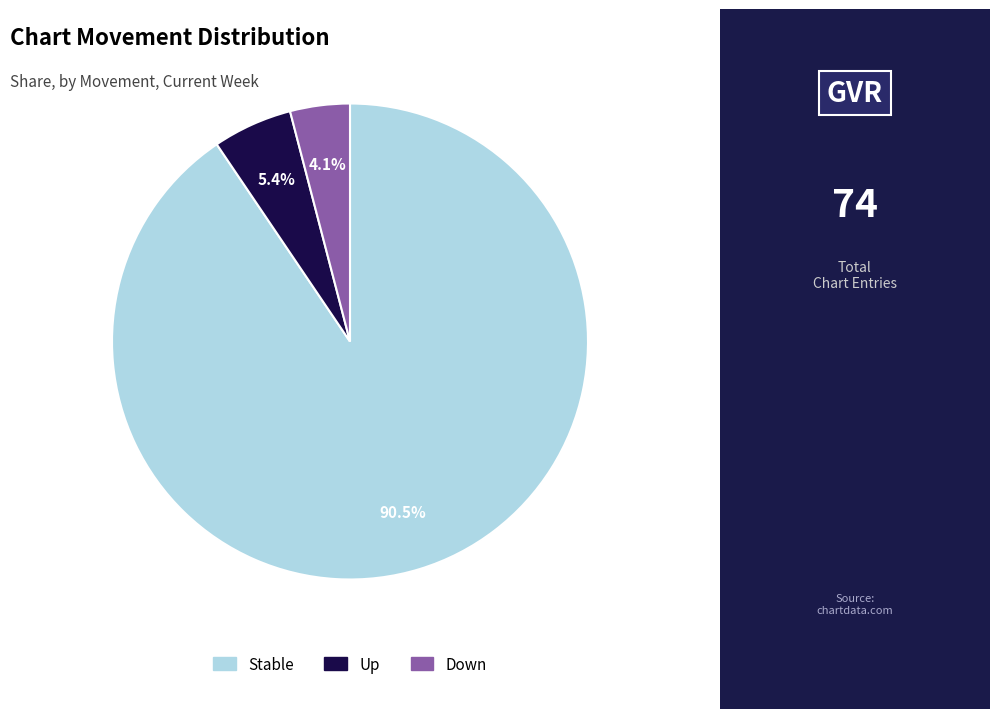

Is there any slice that represents more than half of the pie?

Yes